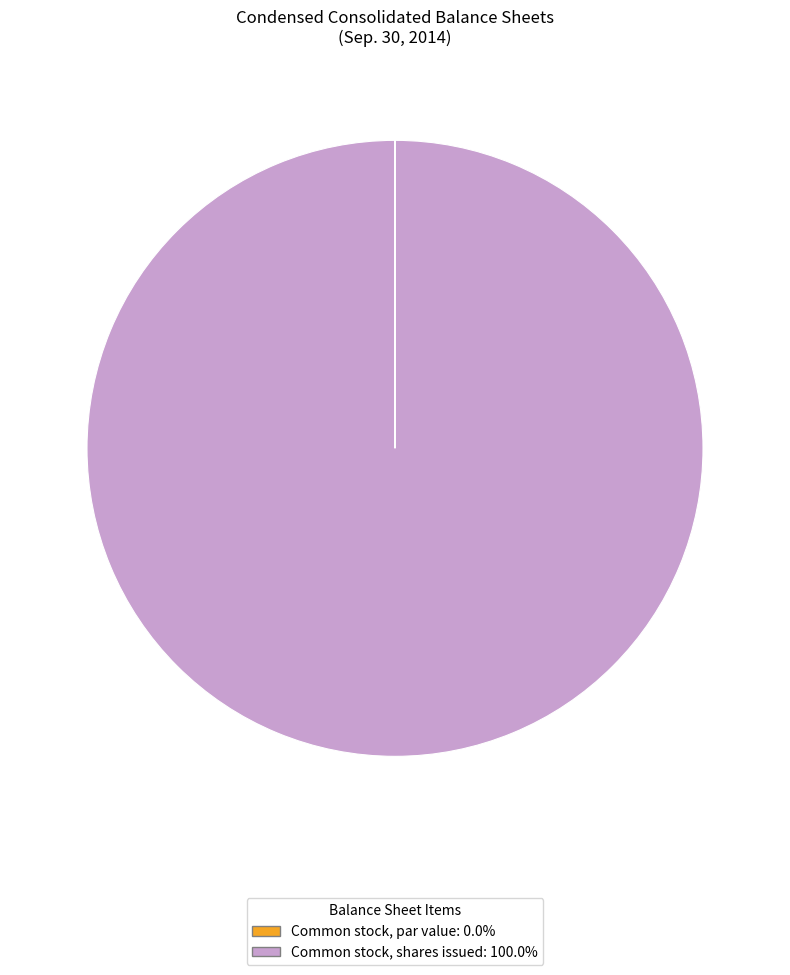

Is there a majority slice in this chart?

Yes